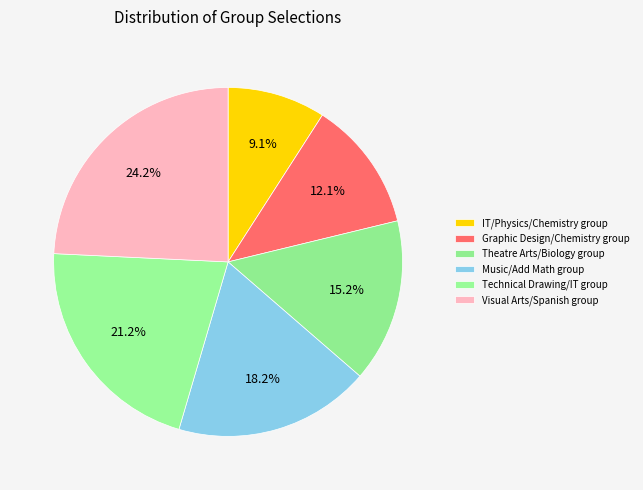

Combined, do Music/Add Math group and Visual Arts/Spanish group account for over 50%?

No